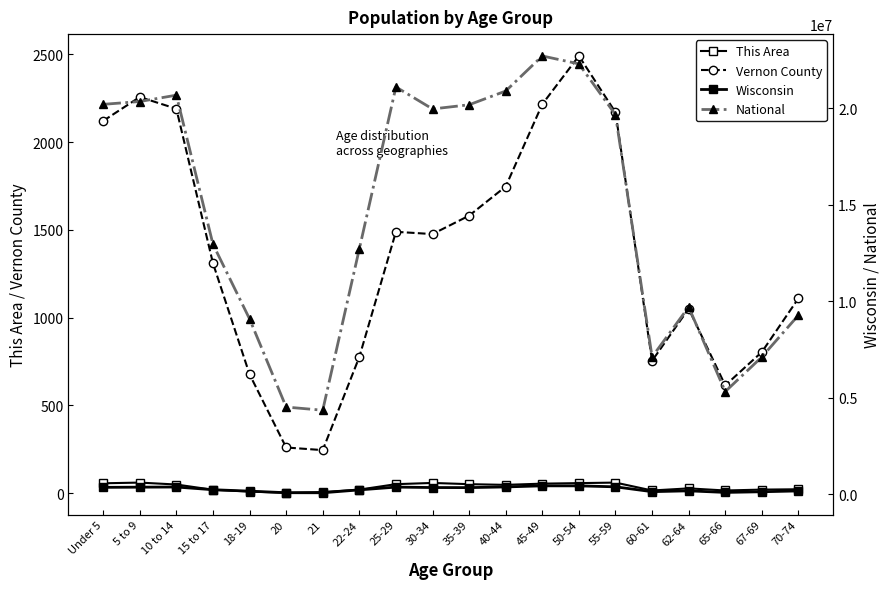

What is the difference between the Wisconsin values at 15 to 17 and 10 to 14?

139422